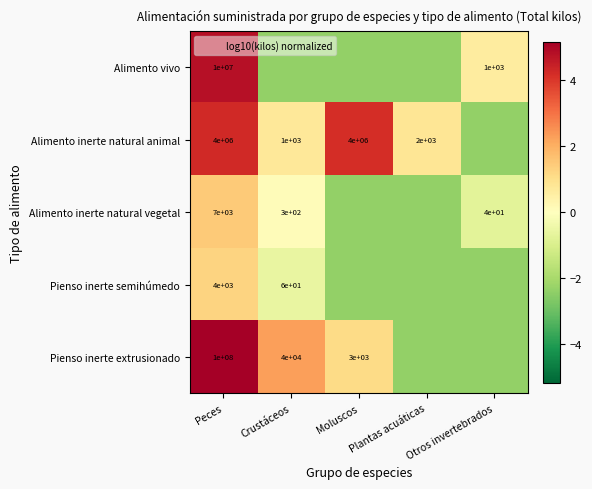

True or false: Pienso inerte extrusionado has a value of 5.8 at Peces.

True